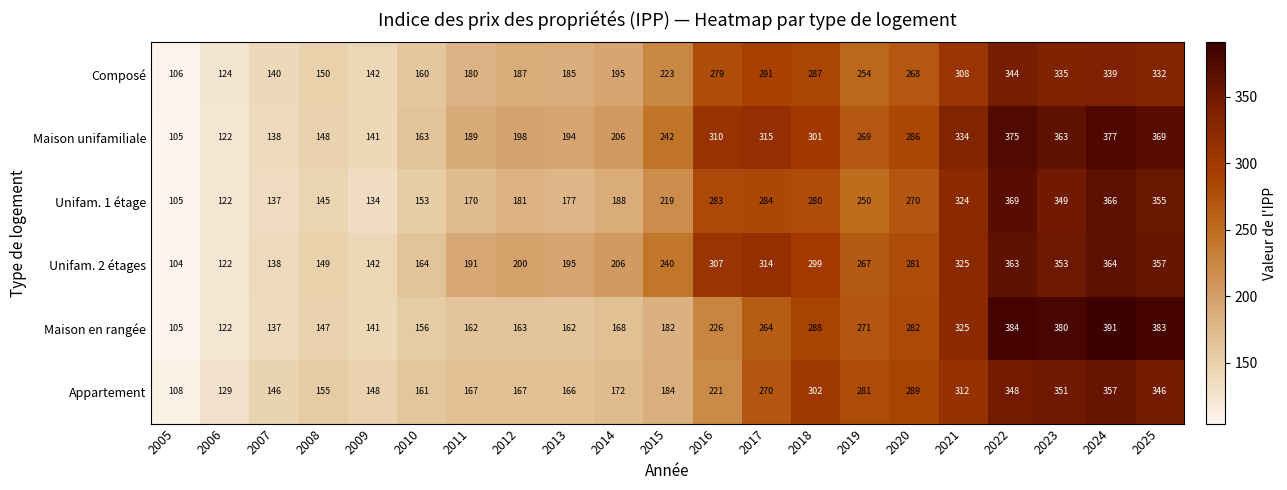

What value does the Unifam. 1 étage series have at 2021?

324